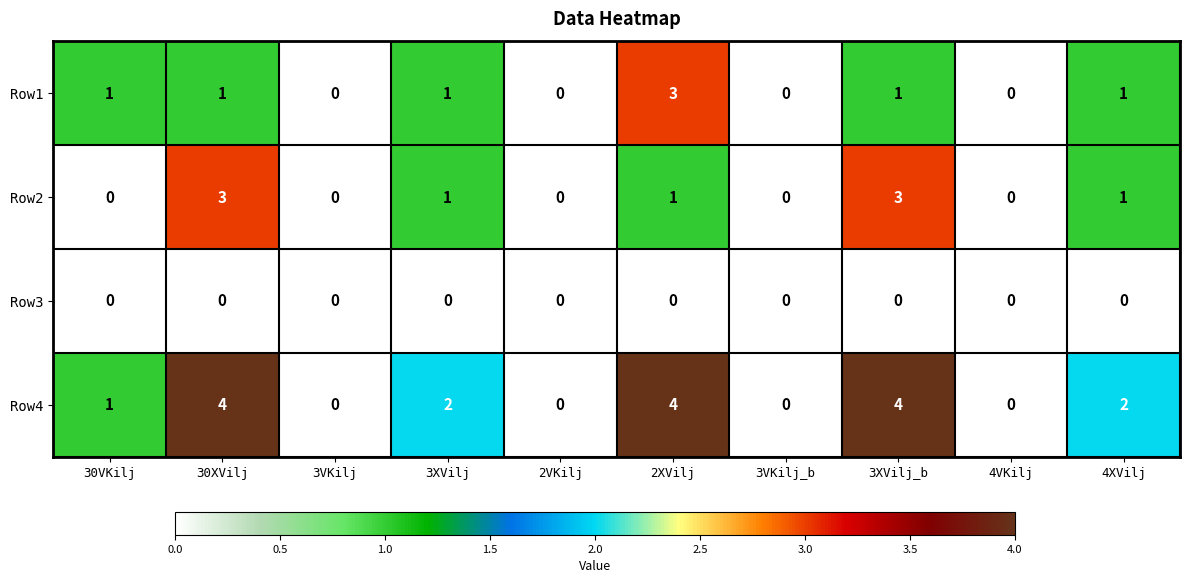

What is the difference between the highest and lowest values at 30XVilj?

4